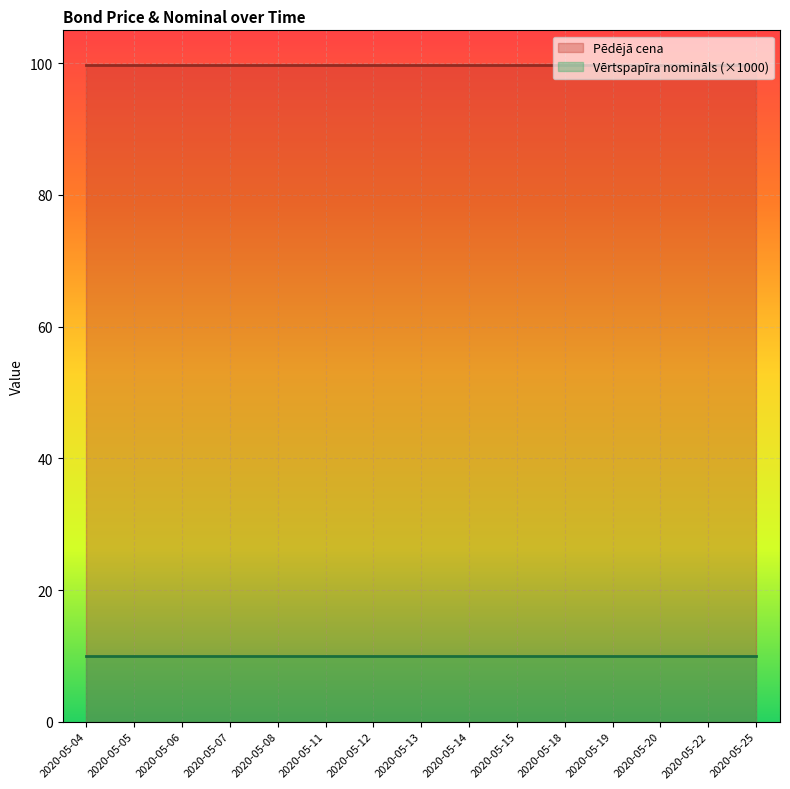

Between 2020-05-05 and 2020-05-22, which series saw the biggest shift?

Pēdējā cena